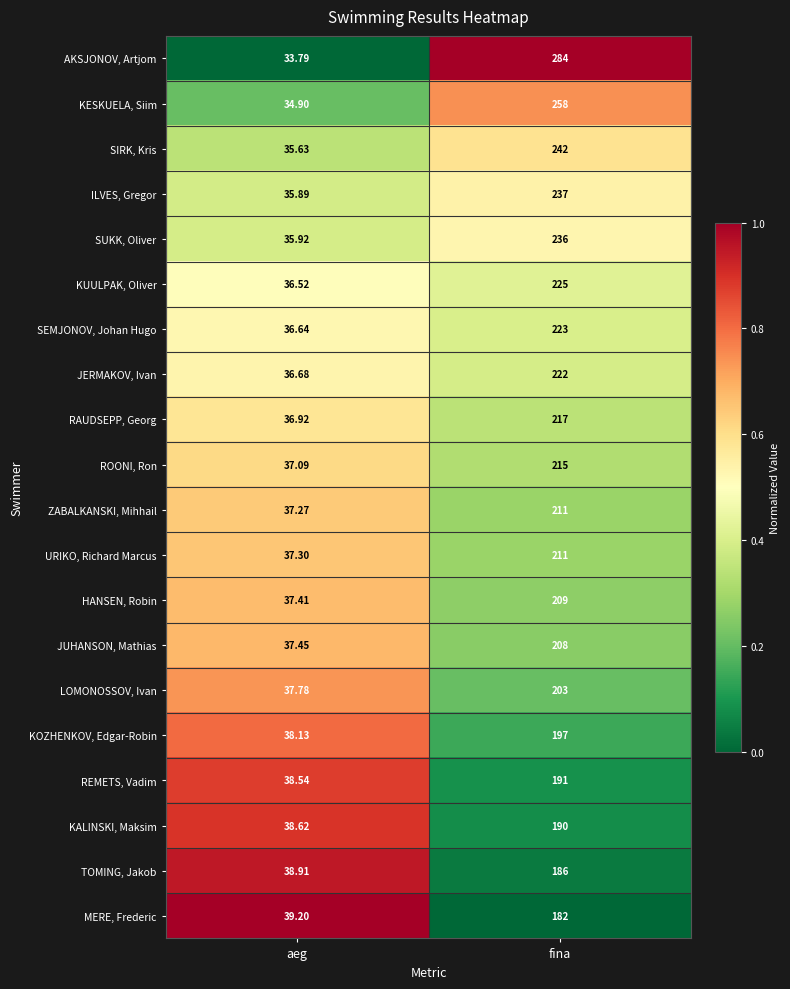

List the labels in order of ILVES, Gregor value, smallest first.

aeg, fina